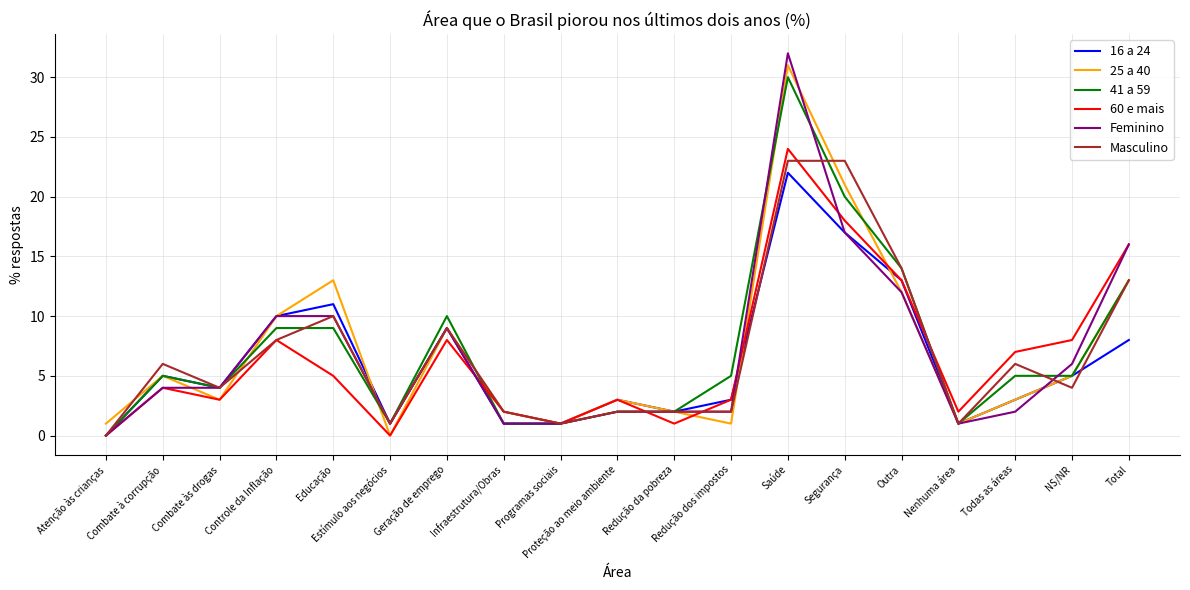

What is the total value across all series at Combate às drogas?

22